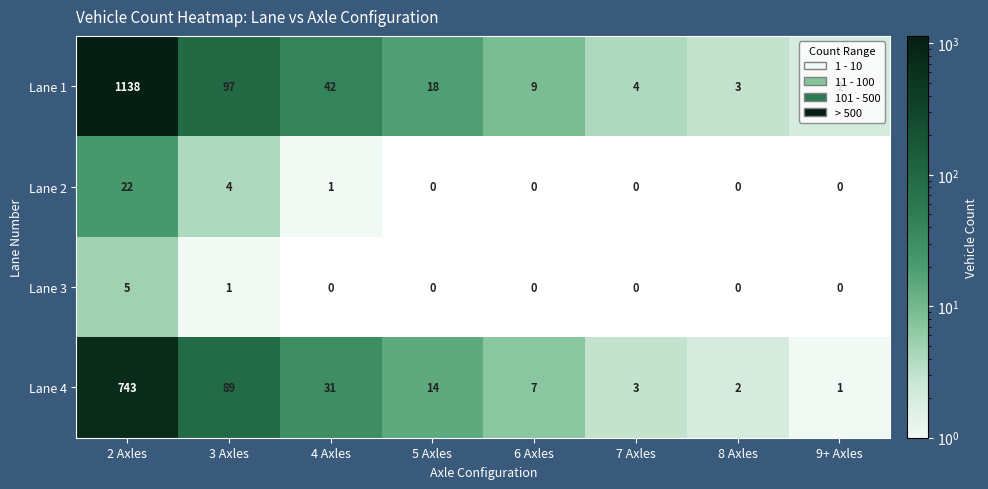

What is the sum of all Lane 1 values?

1313